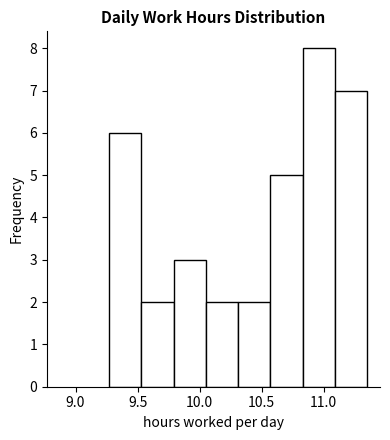

Over which range of the x-axis is the bar tallest?

10.83 to 11.09